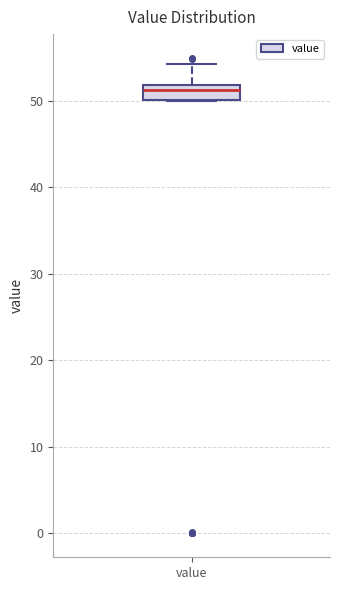

Where does the median line of the box for value sit on the y-axis? The values are not printed on the chart, so give them approximately, as read against the axis.

51